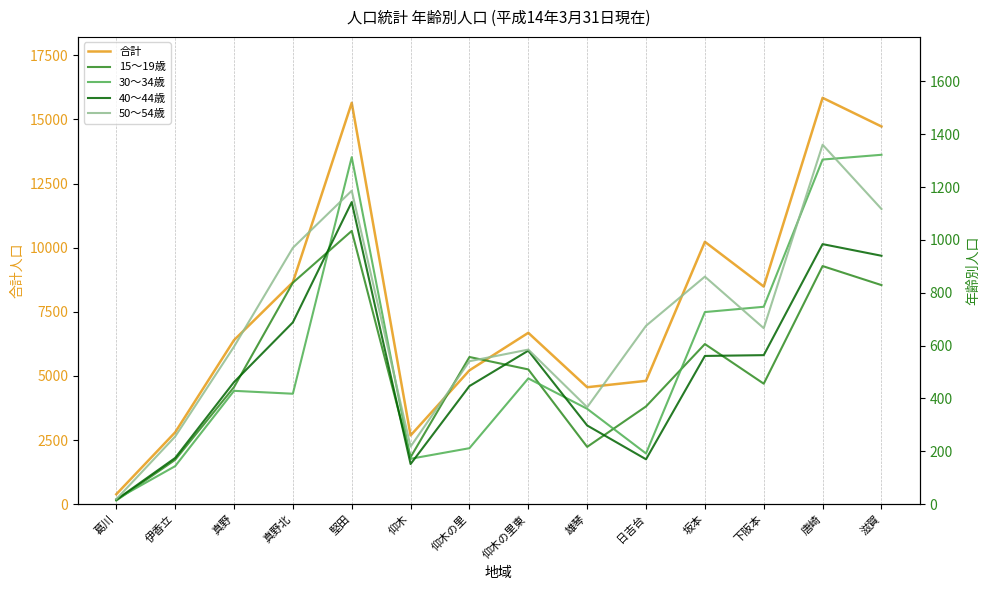

Where is the first local minimum for 15～19歳?

仰木